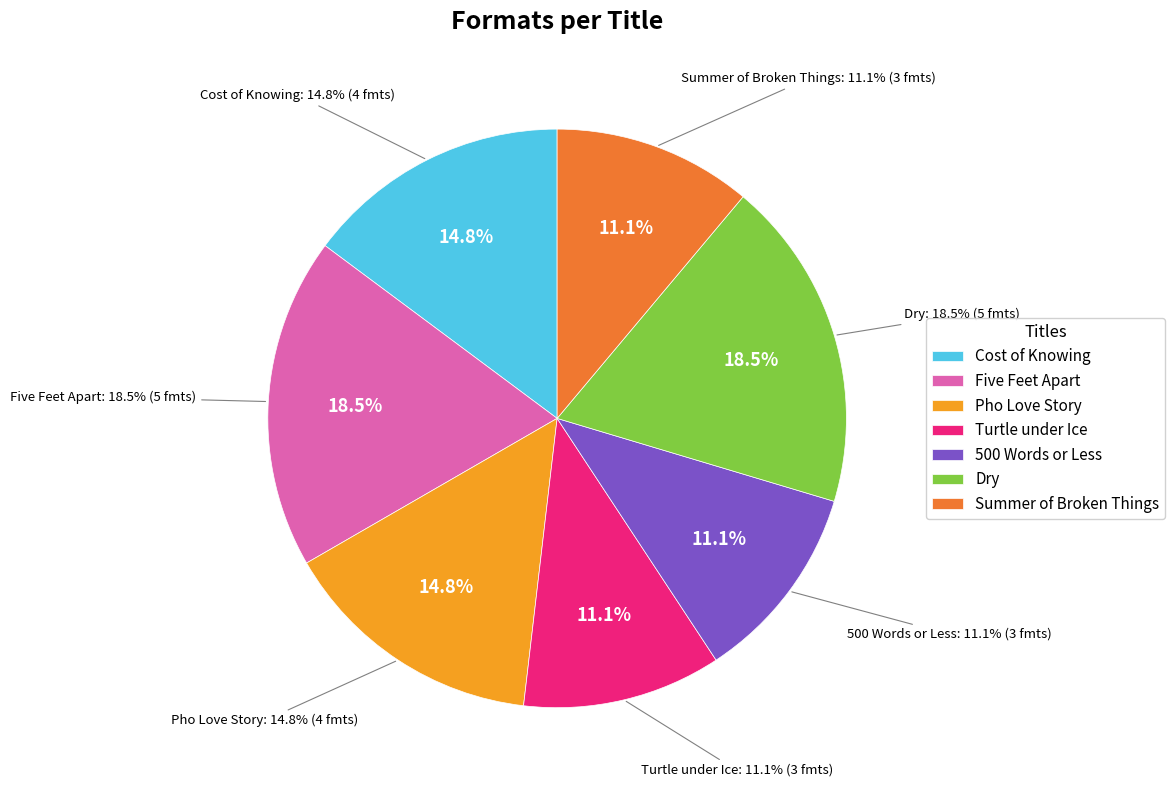

Approximately how many times larger is the value at Pho Love Story compared to Turtle under Ice?

1.3